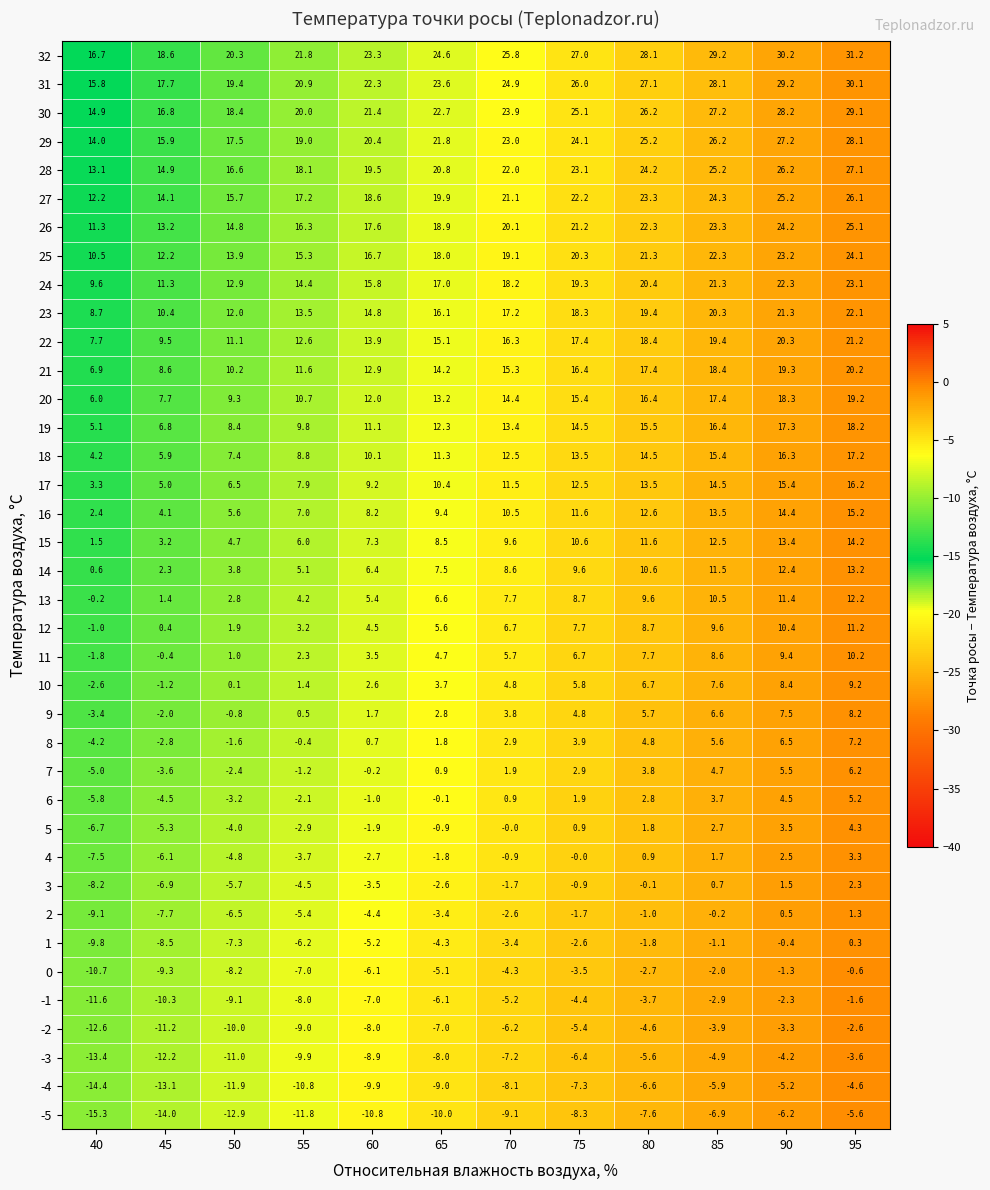

How many categories are shown in the chart?

12